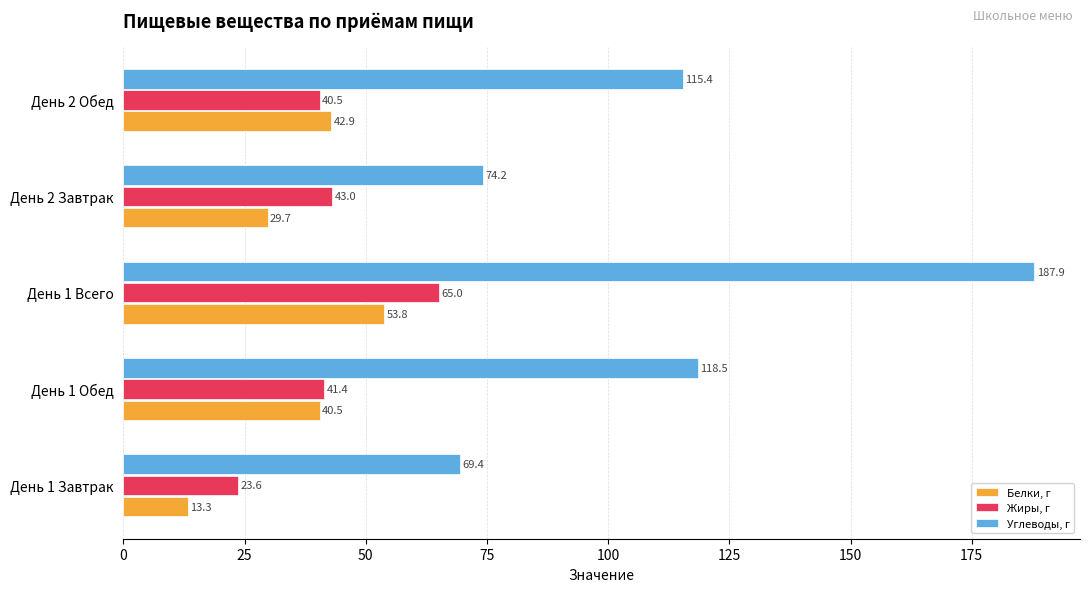

Between День 2 Завтрак and День 2 Обед, which series saw the biggest shift?

Углеводы, г